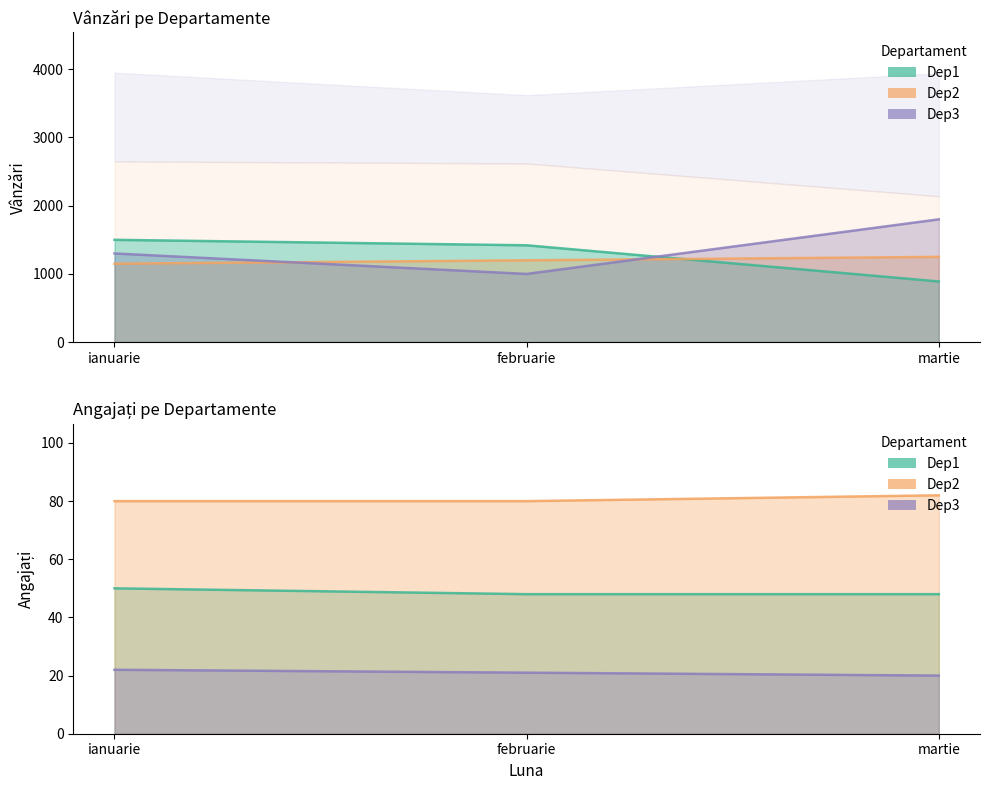

Rank the series by their average value, from highest to lowest.

Dep3, Dep1, Dep2